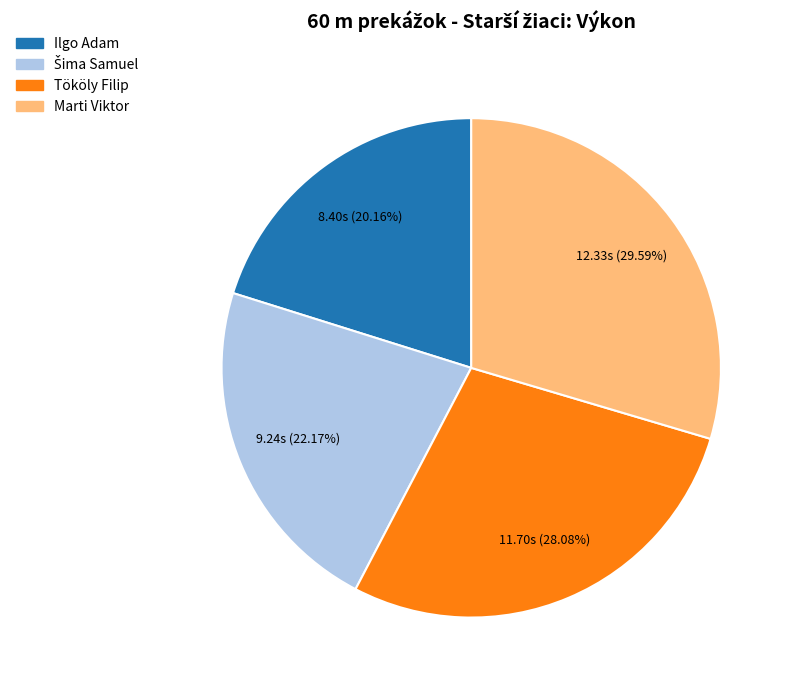

To the nearest percent, what portion does Marti Viktor represent?

30%